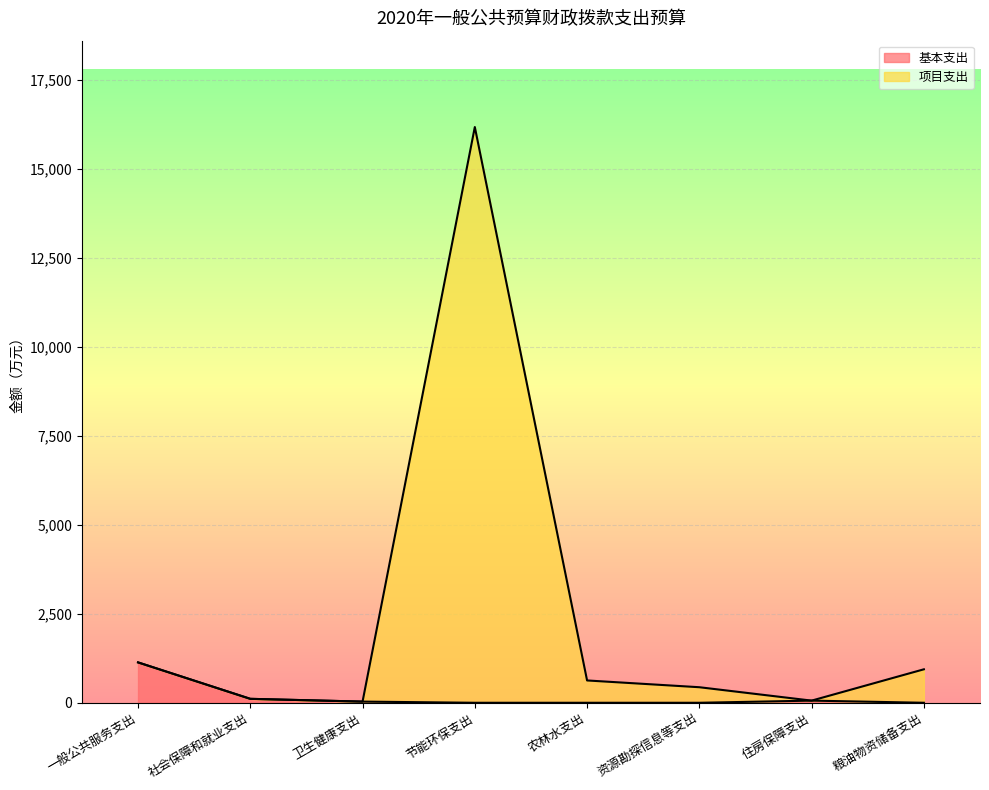

The value of 项目支出 at 社会保障和就业支出 is 42.0. True or false?

False